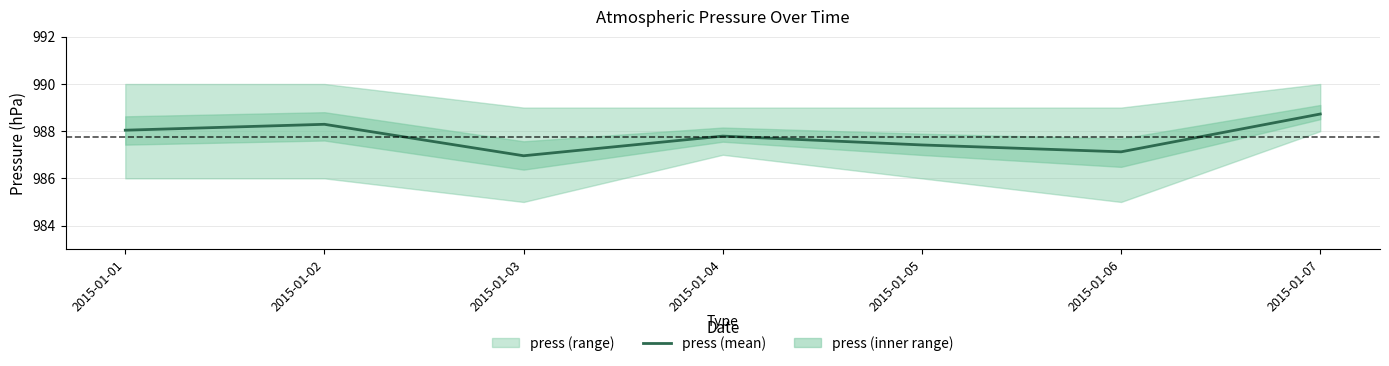

What is the smallest value displayed?

987.0